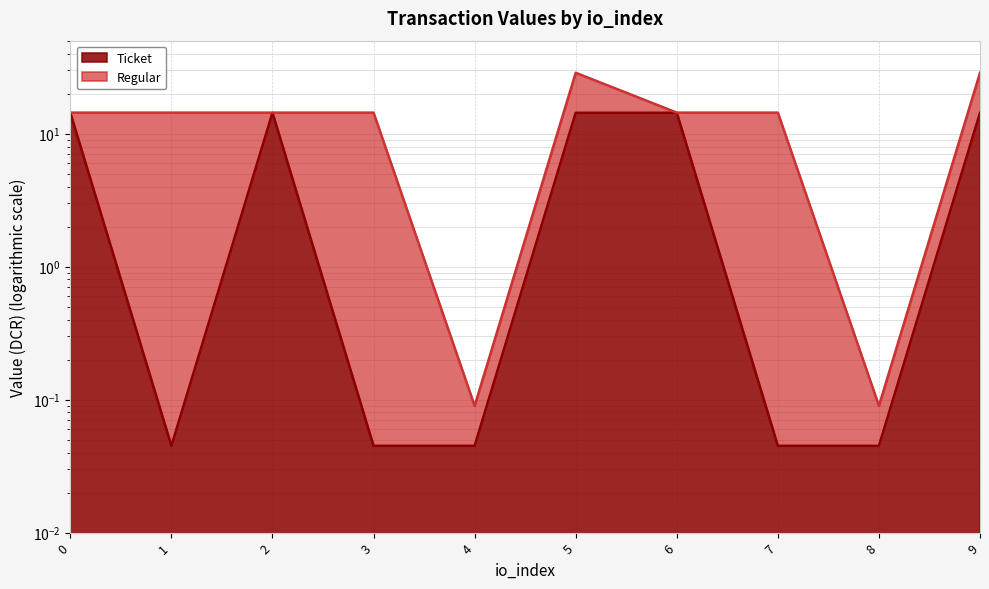

What is the value of the 10th point from the left?

14.3